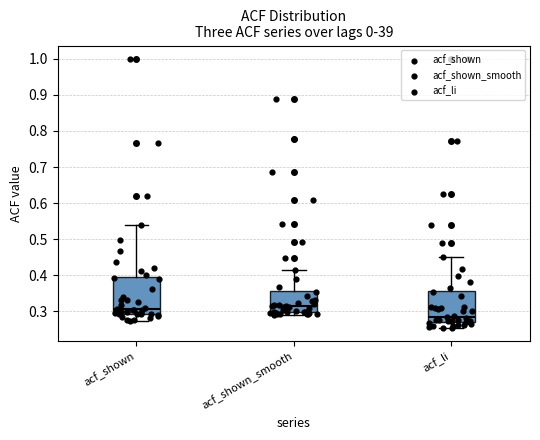

Where is the lower edge of the box for acf_shown on the y-axis? The values are not printed on the chart, so give them approximately, as read against the axis.

0.29